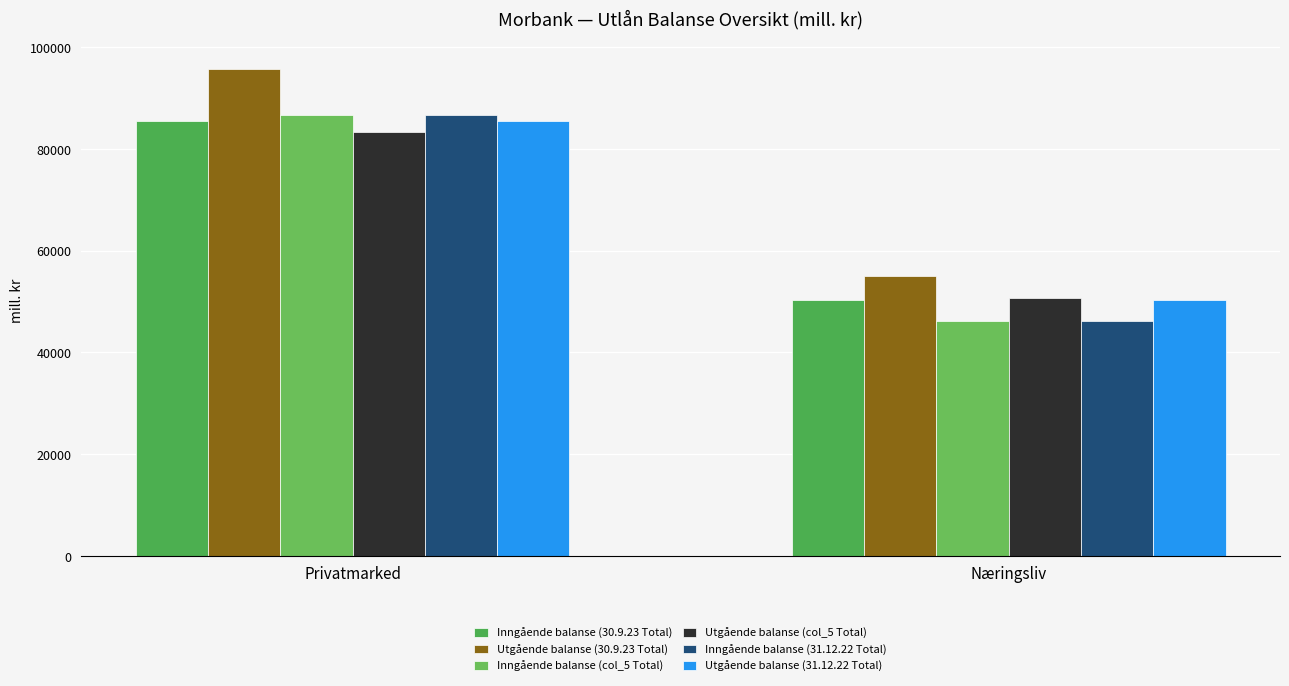

Which category has the highest value in the Utgående balanse (col_5 Total) series?

Privatmarked